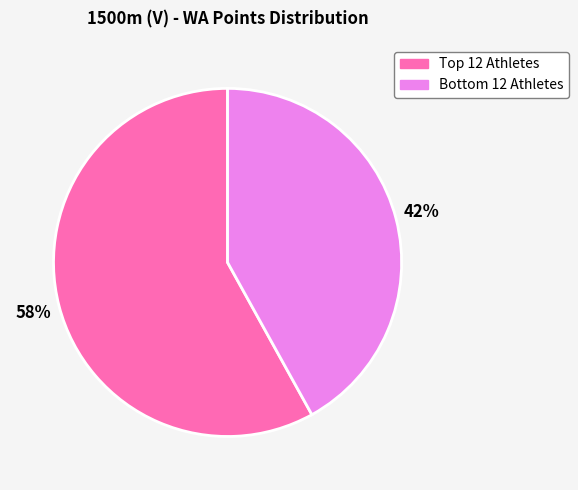

Count the number of slices in the pie.

2